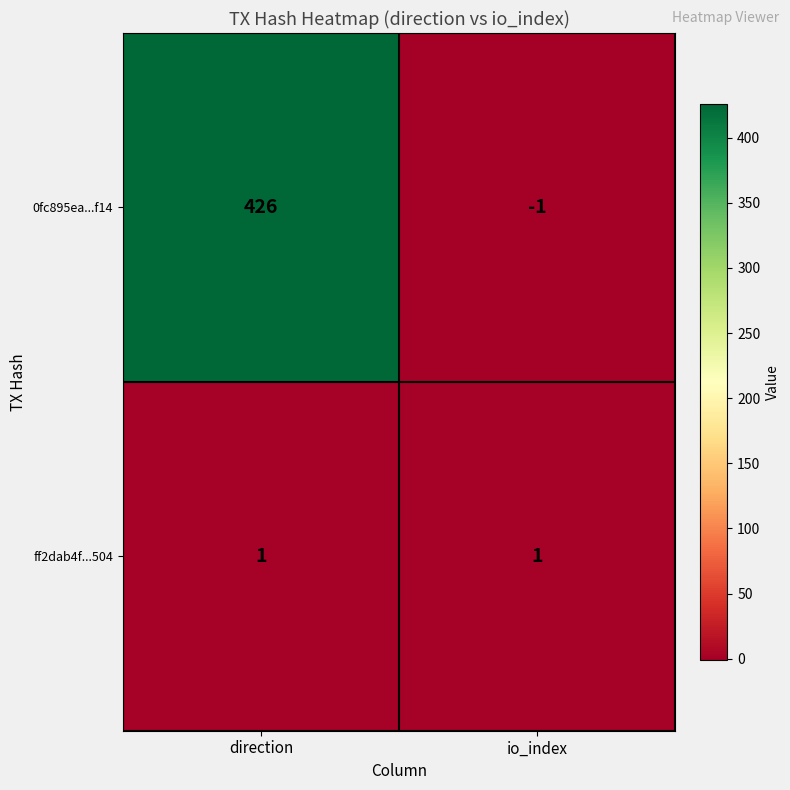

What is the spread (max minus min) of values at direction?

425